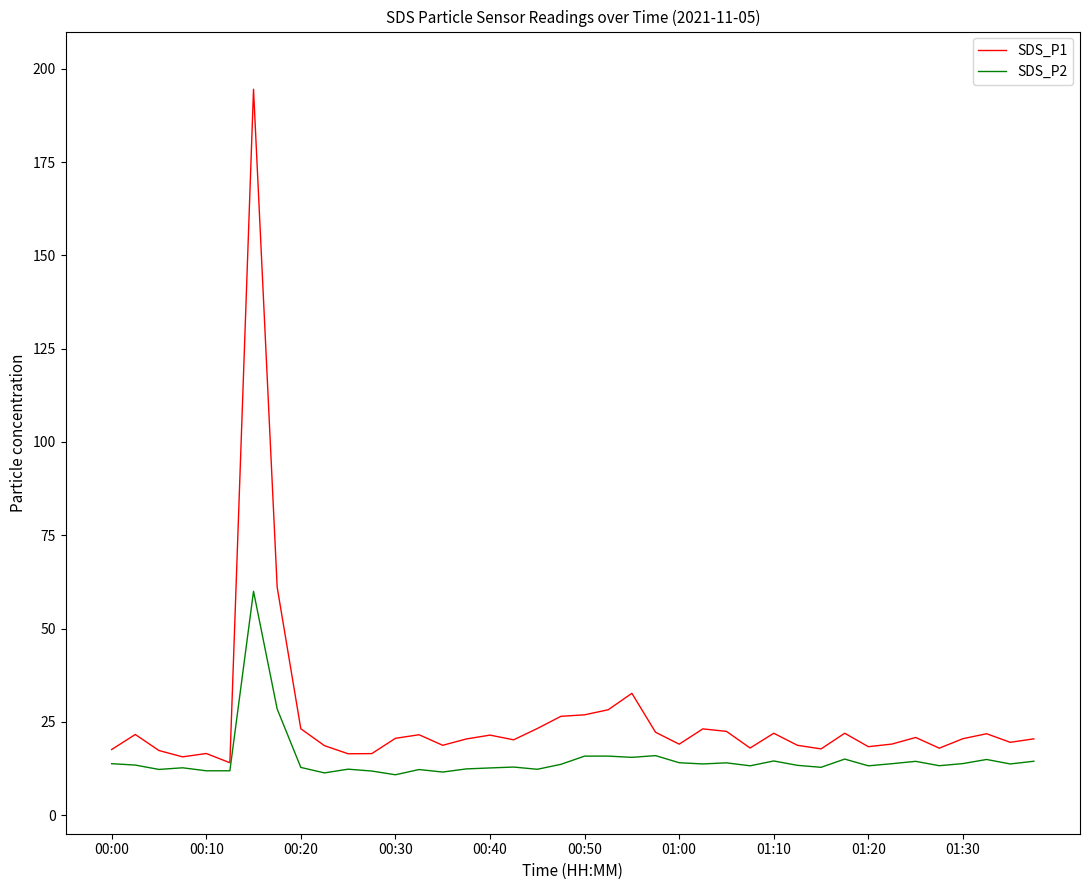

What is the highest value of the SDS_P1 series?

194.5